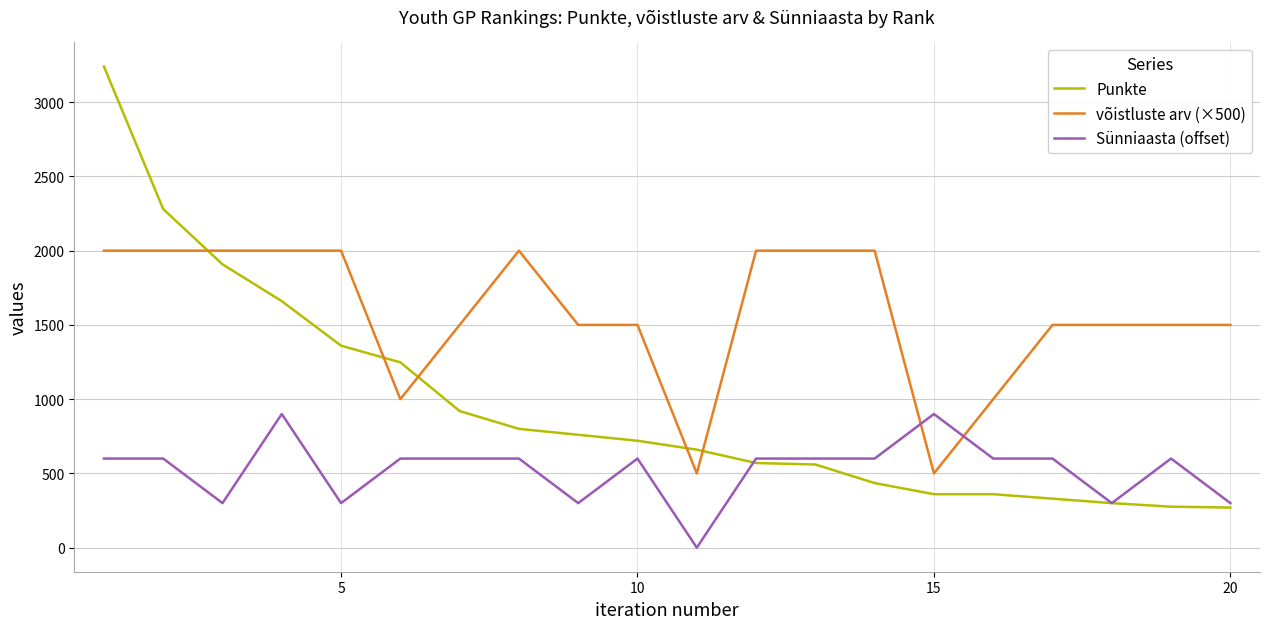

Which series has the largest total across all categories?

võistluste arv (×500)